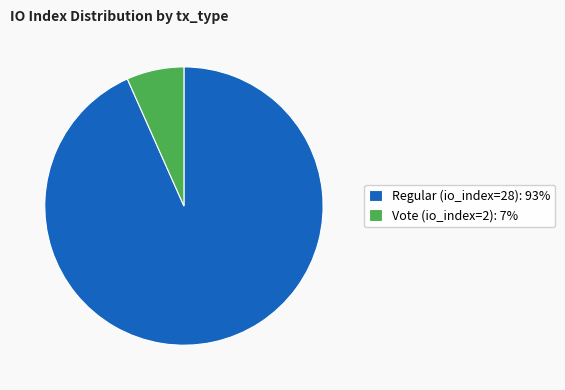

Which has a higher value, Regular (io_index=28): 93% or Vote (io_index=2): 7%?

Regular (io_index=28): 93%